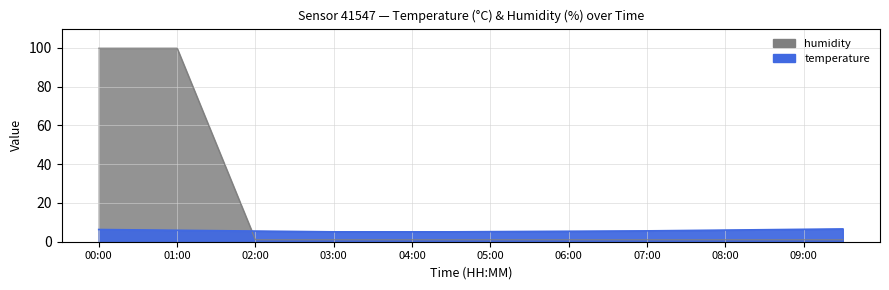

List the labels in order of value, smallest first.

02:00, 02:30, 03:00, 03:30, 04:00, 04:30, 05:00, 05:30, 06:00, 06:30, 07:00, 07:30, 08:00, 08:30, 09:00, 09:30, 01:30, 00:00, 00:30, 01:00